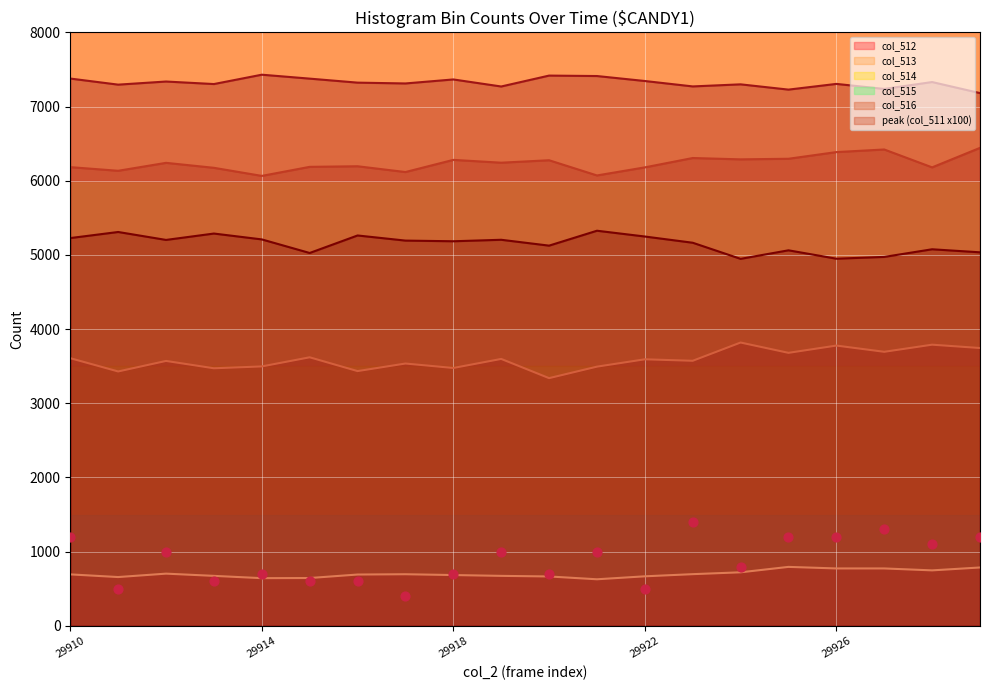

What is the minimum value for col_515?

7181